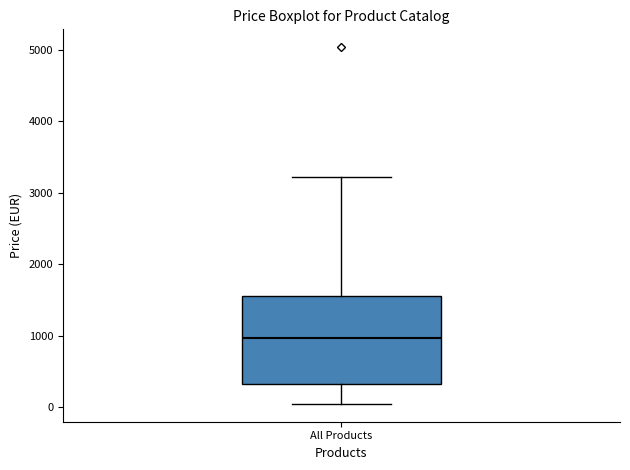

Read this box plot against the y-axis: the position of the median line, the range covered by the box, and the ends of both whiskers. The values are not printed on the chart, so give them approximately, as read against the axis.

median 1000, box 300 to 1600, whiskers 100 to 3200